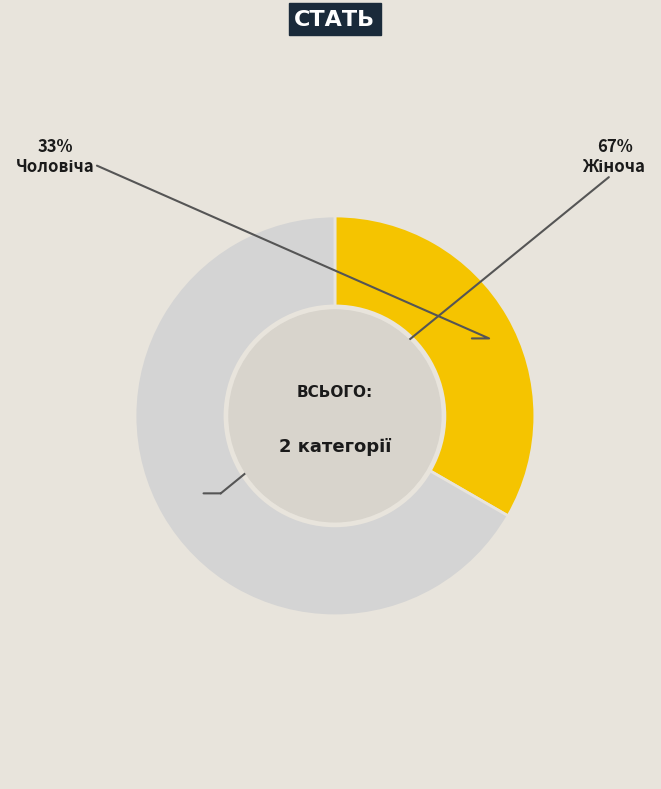

How many segments does this pie chart have?

2